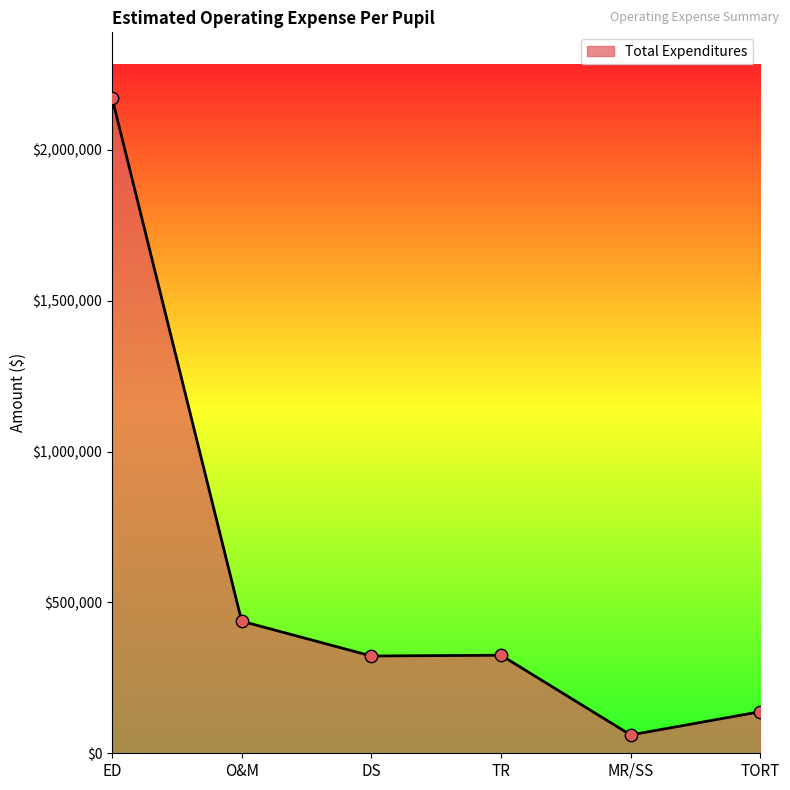

What is the change in value from ED to O&M?

-1734249